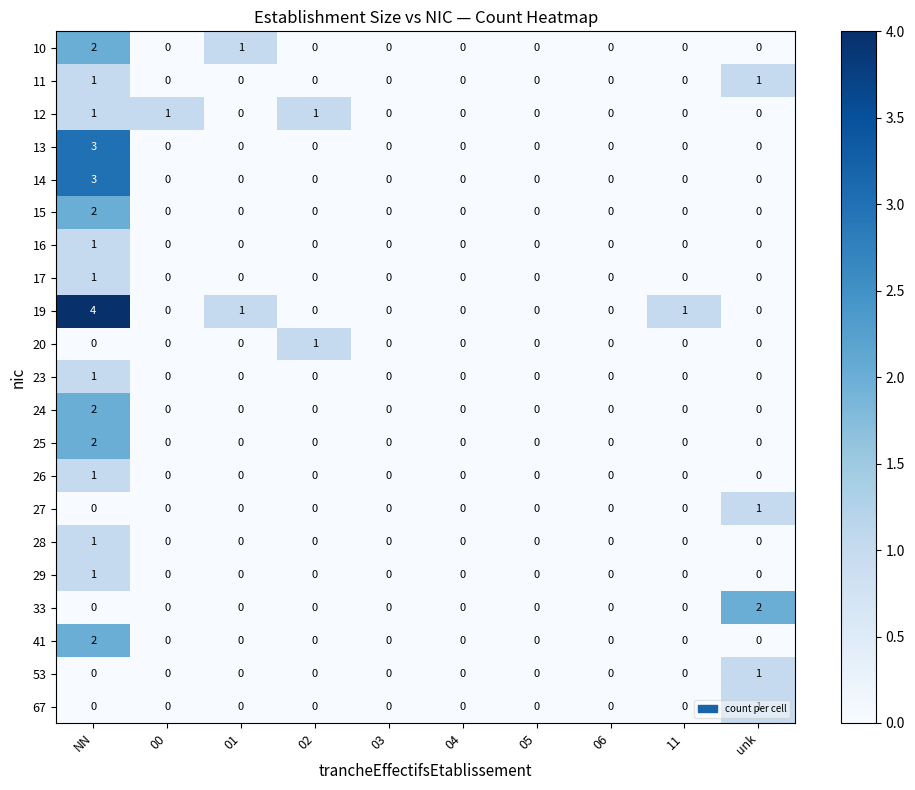

Which series has the largest total across all categories?

19